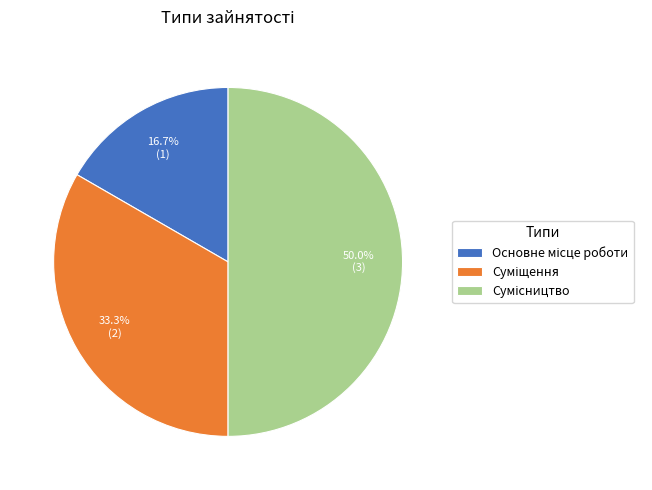

How many slices are in this pie chart?

3